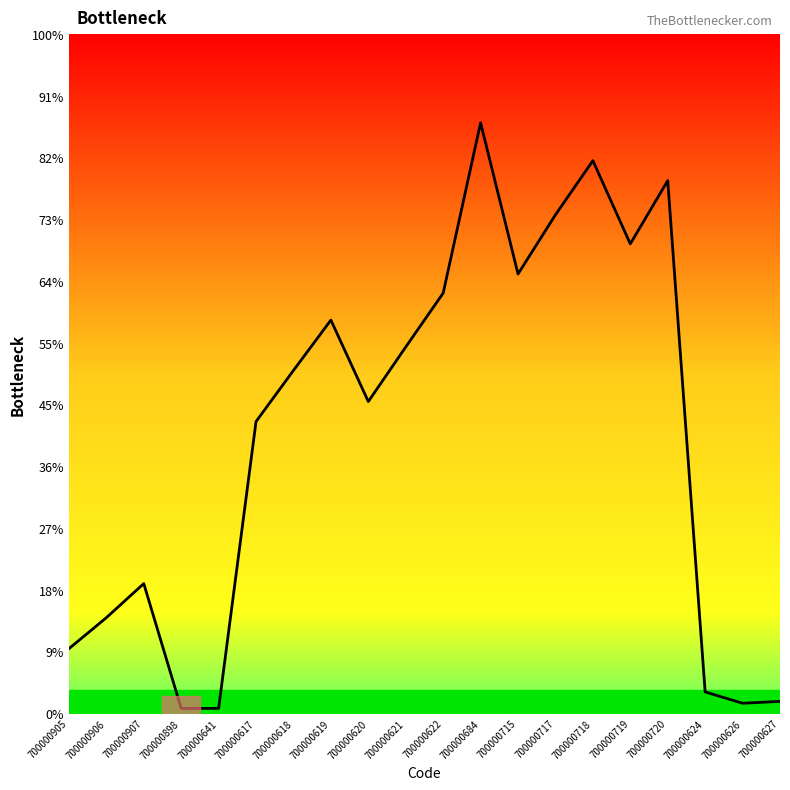

Does the chart display data point markers on the line(s)?

No